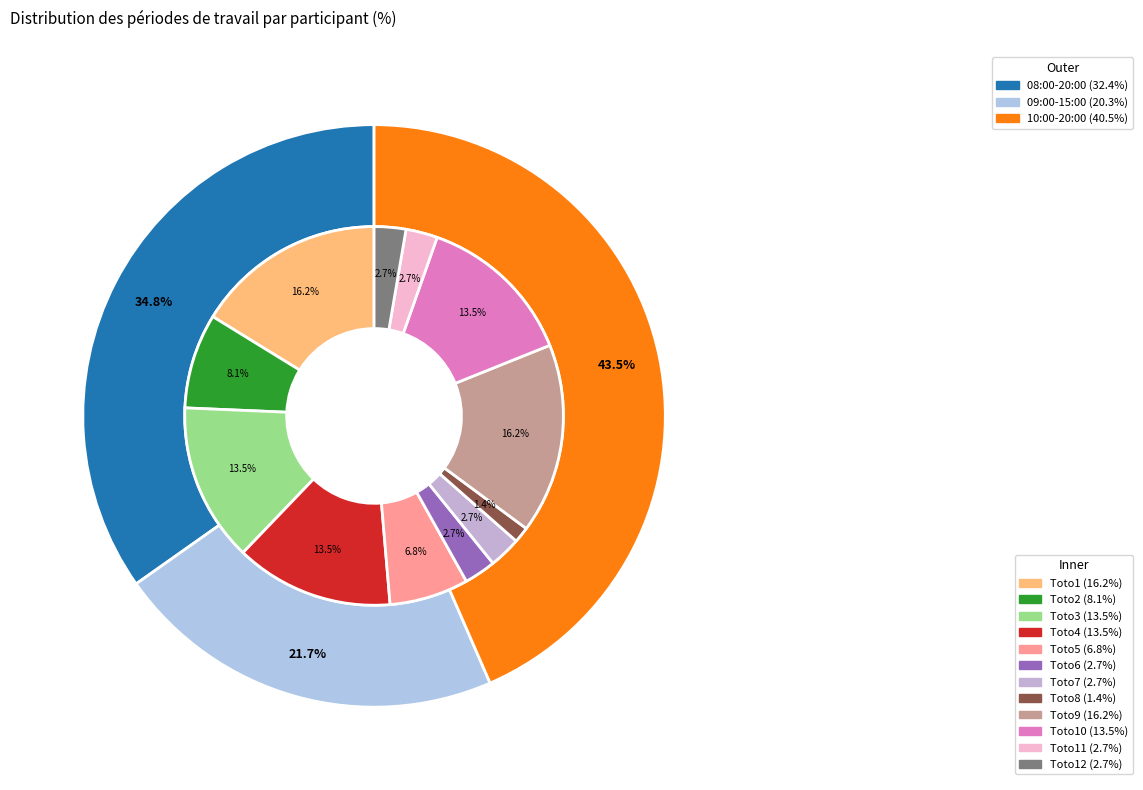

Is there a majority slice in this chart?

No